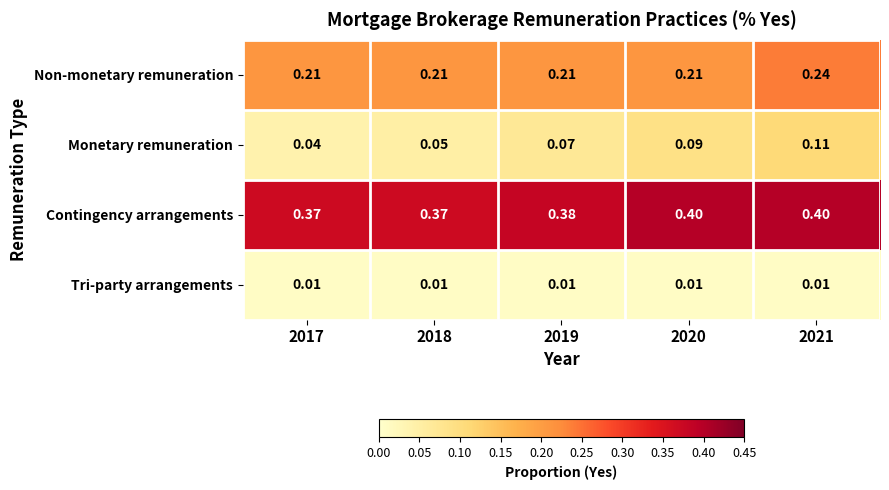

Rank the series by their maximum value, from lowest to highest.

Tri-party arrangements, Monetary remuneration, Non-monetary remuneration, Contingency arrangements